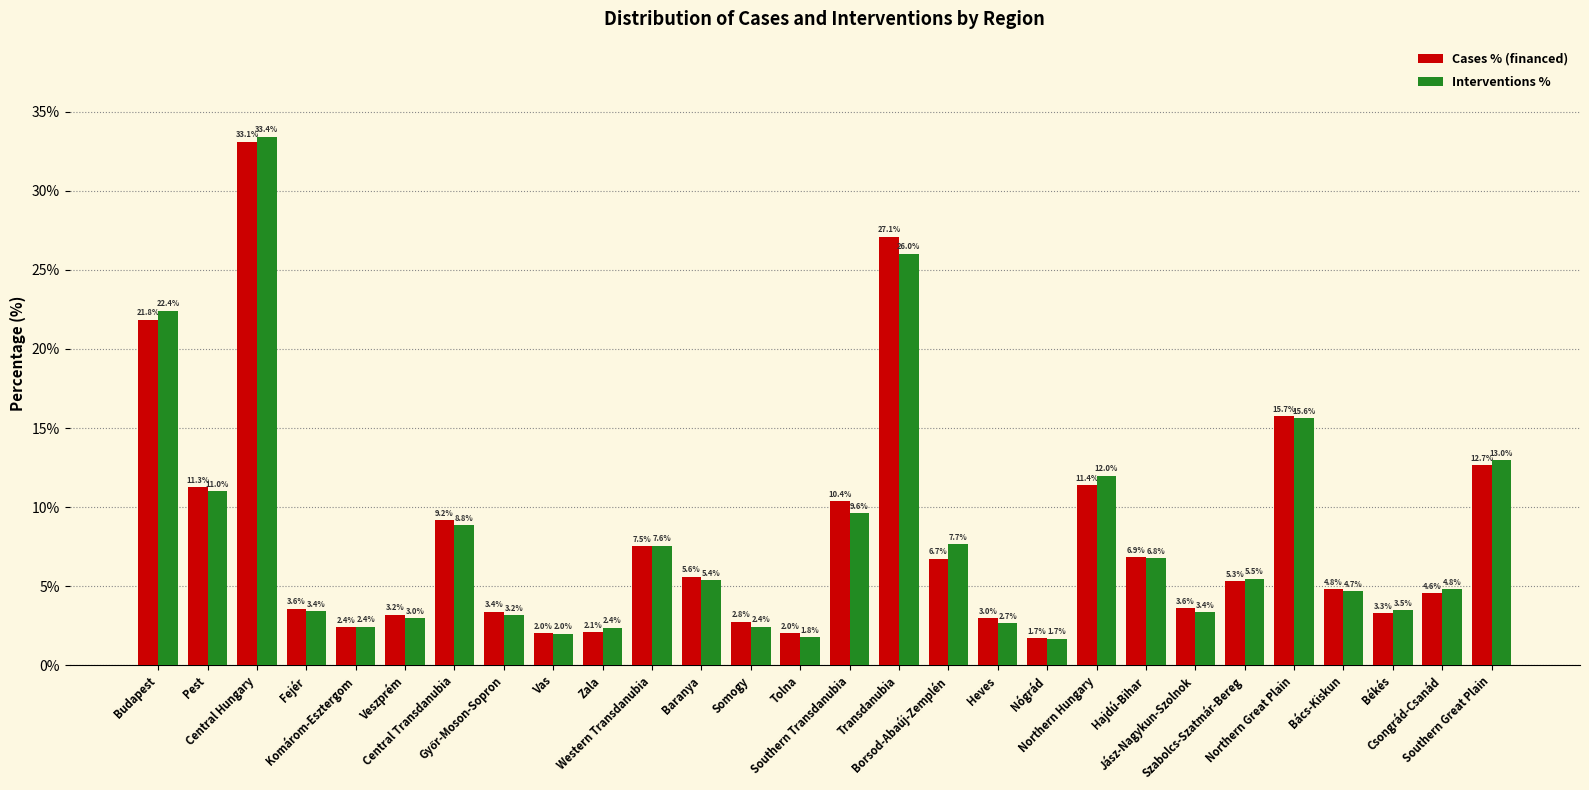

What is the label of the 2nd bar from the right?

Csongrád-Csanád